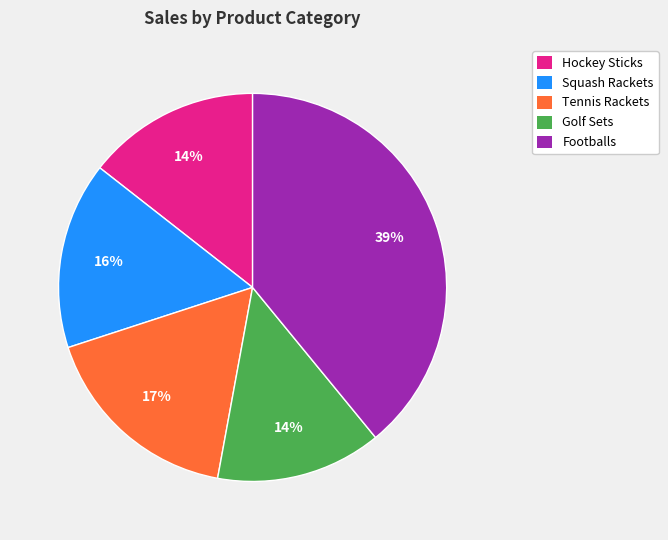

How many segments does this pie chart have?

5